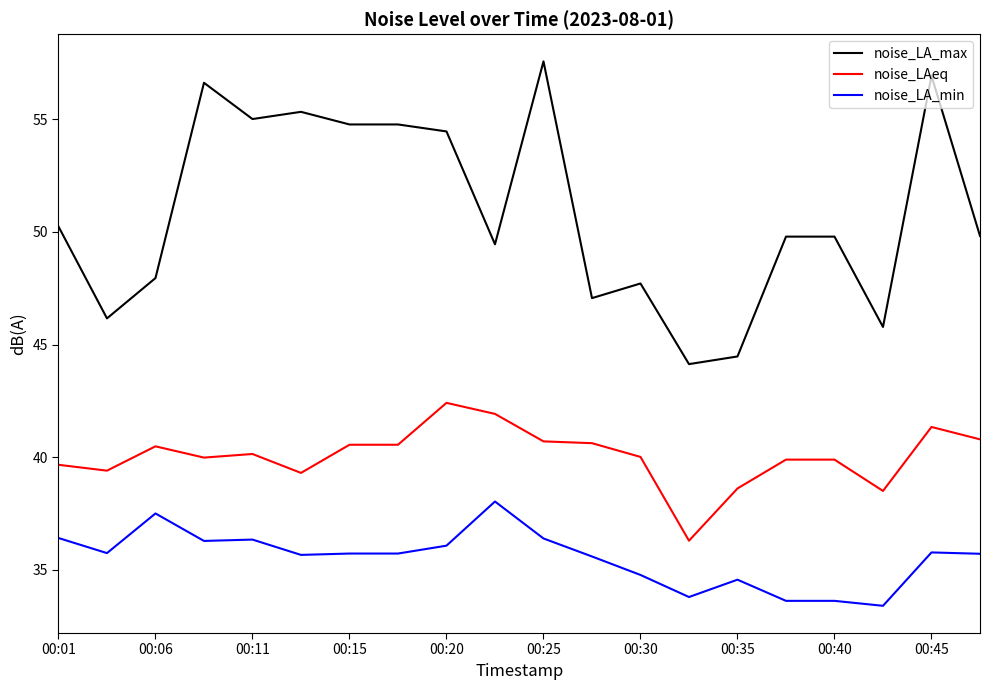

Which series has the widest spread of values?

noise_LA_max